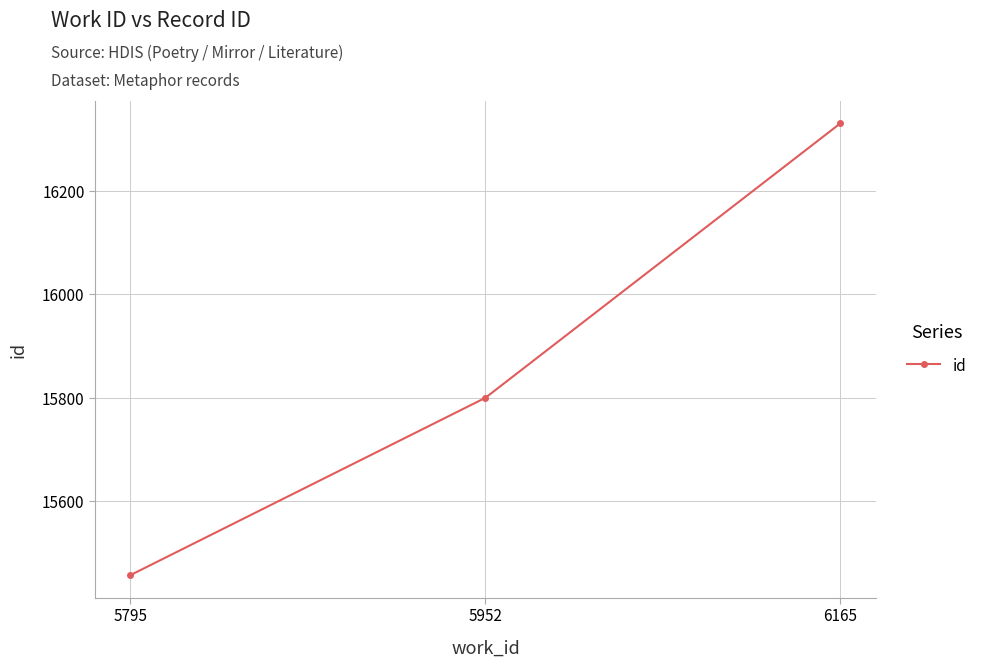

What is the sum of all values?

47588